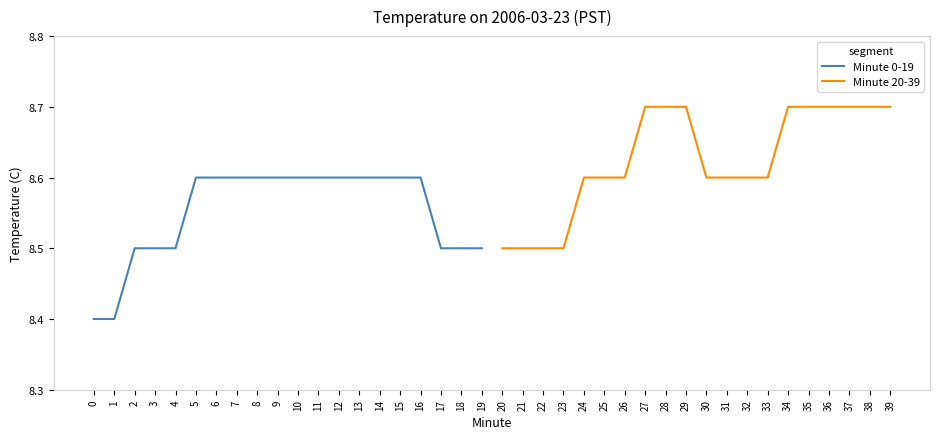

Is it true that Minute 0-19 equals 8.6 at 14?

True